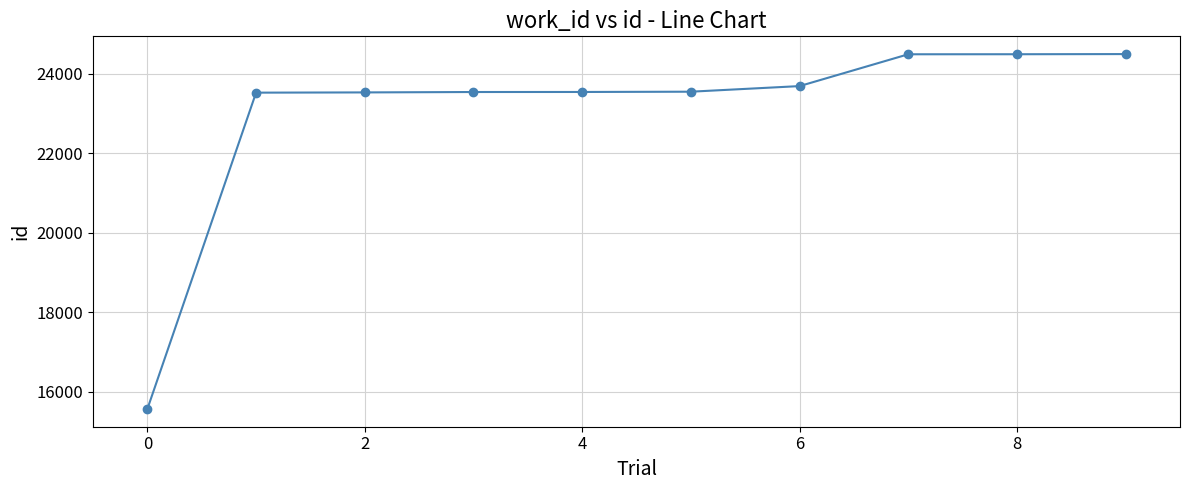

What is the greatest value displayed?

24499